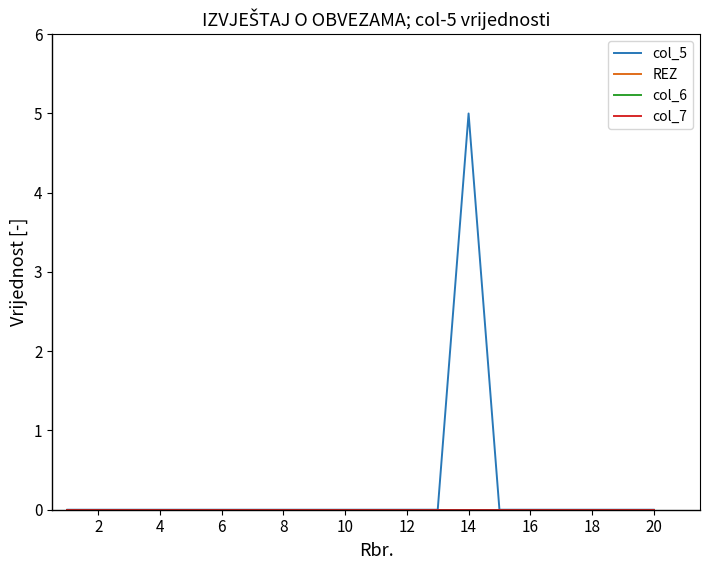

What is the difference between the maximum and minimum values in the col_5 series?

5